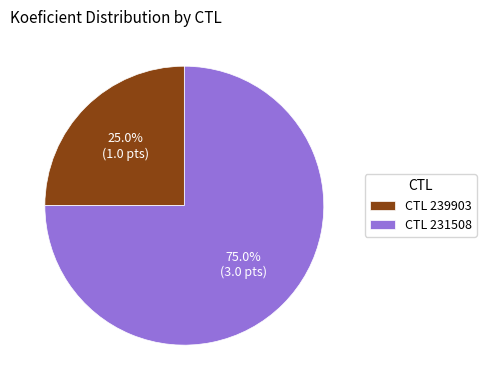

How many segments does this pie chart have?

2